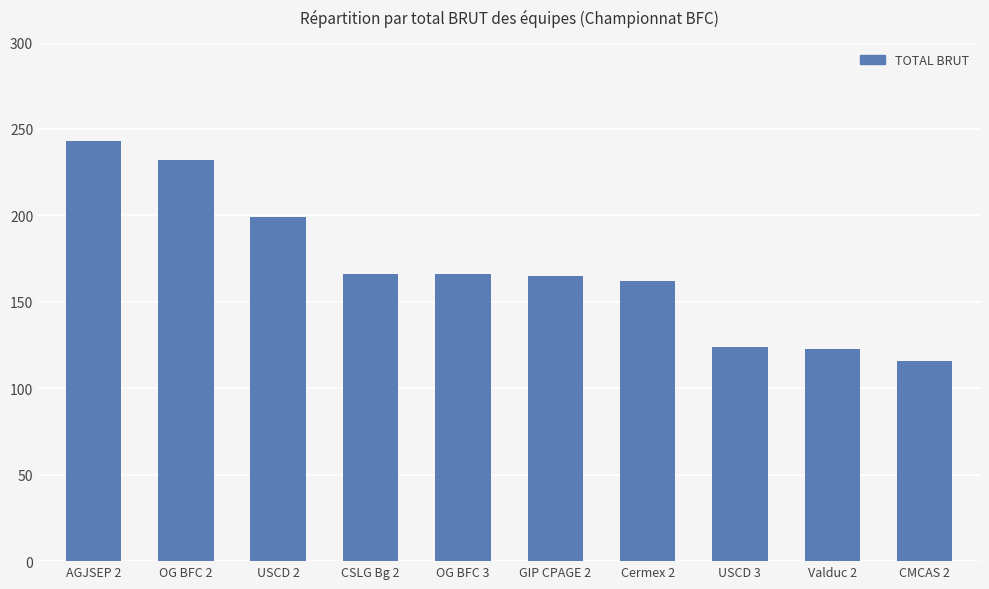

Are the bars horizontal?

No